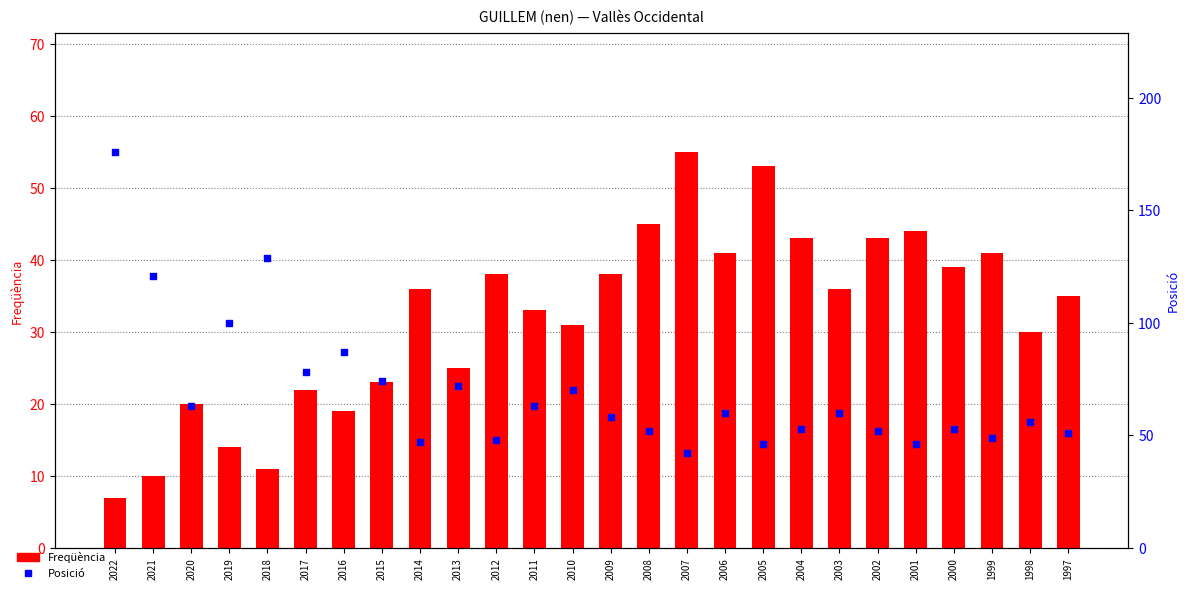

At how many categories does at least one series exceed 121?

2